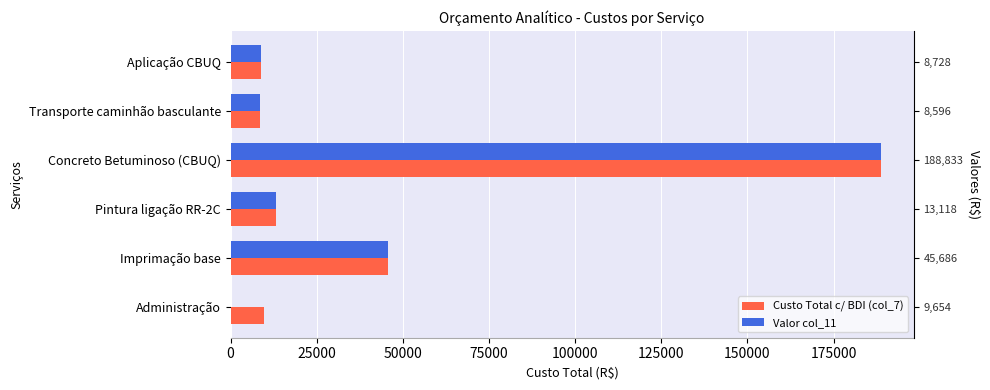

What is the maximum value shown in the chart?

188833.8